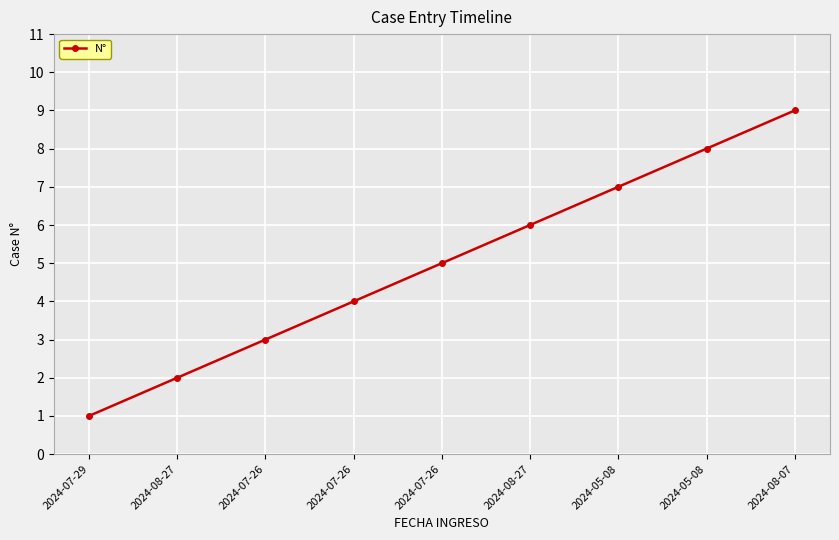

How many data points does each series have?

9